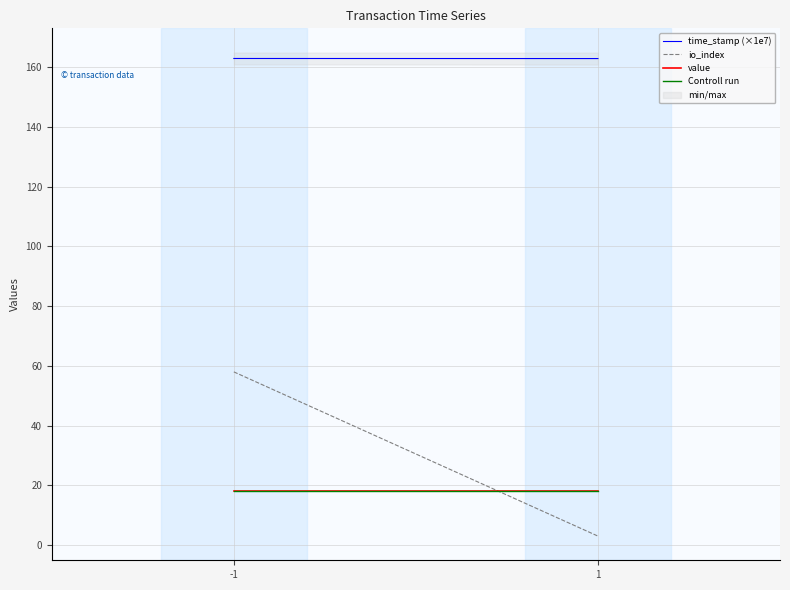

Is it true that value equals 10.3 at 1?

False